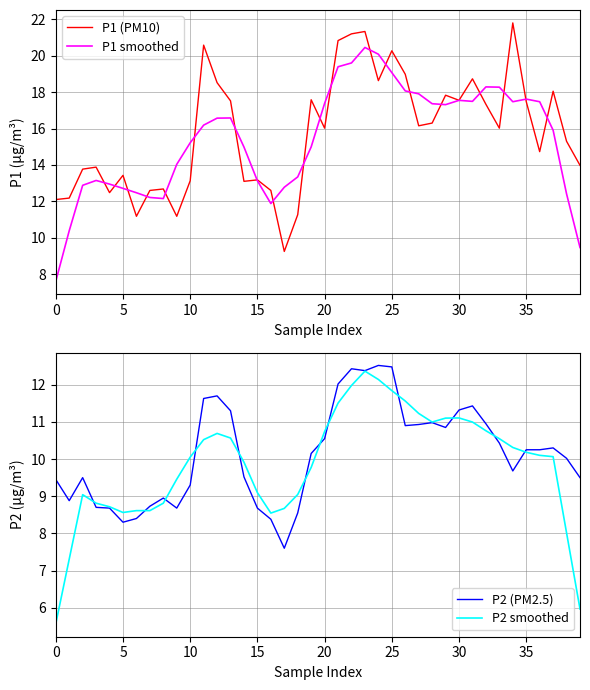

Which series has the widest spread of values?

P1 smoothed